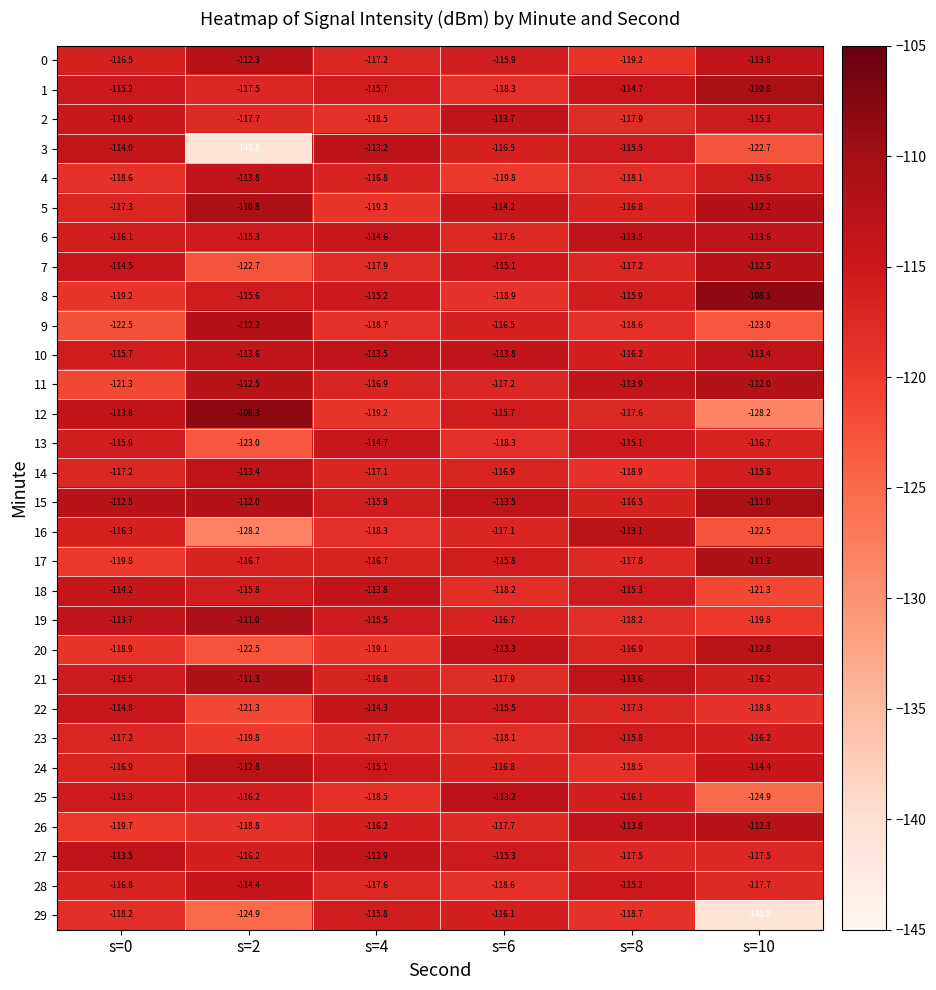

Is it true that 25 equals -184.9 at s=6?

False